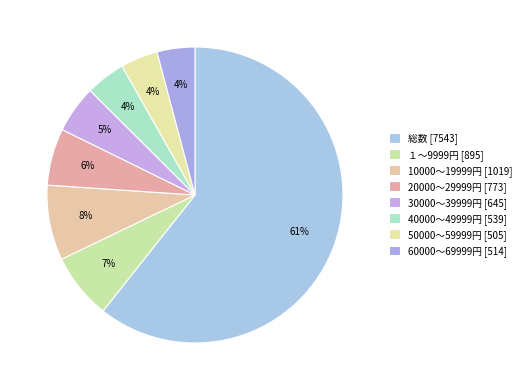

How many segments does this pie chart have?

8